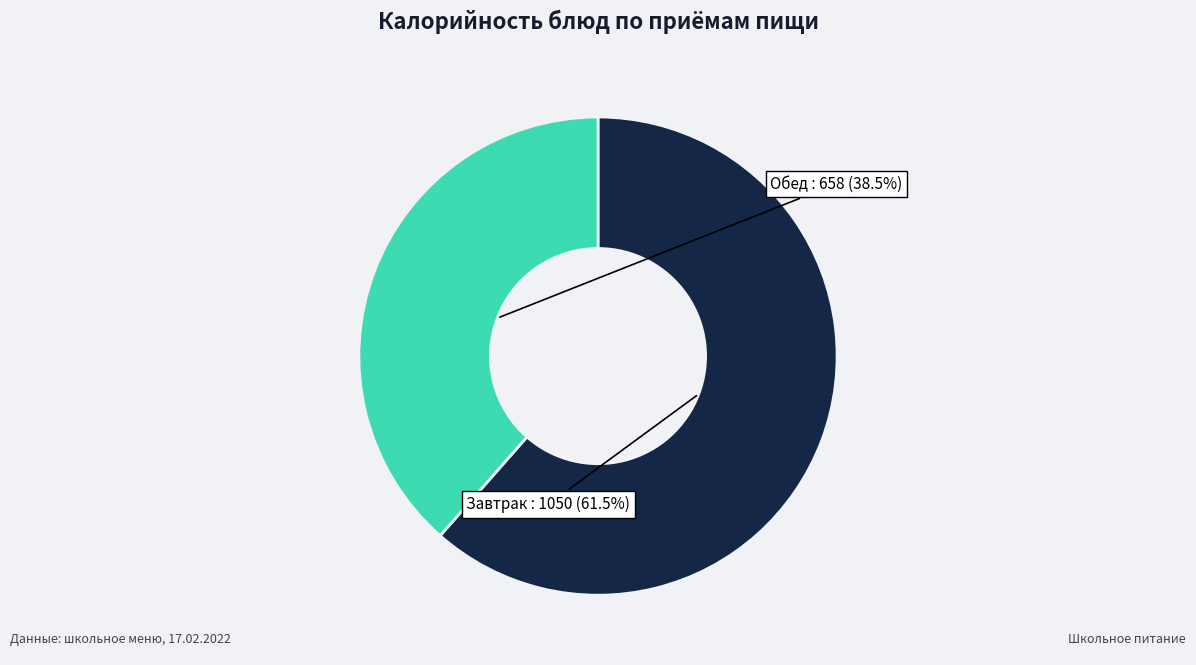

Does any single category account for the majority?

Yes